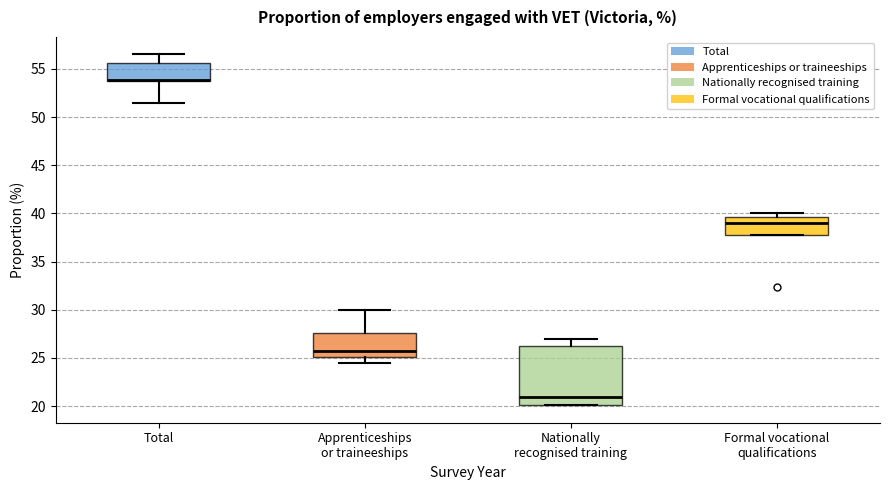

Which box is the tallest, from its lower edge to its upper edge?

Nationally recognised training